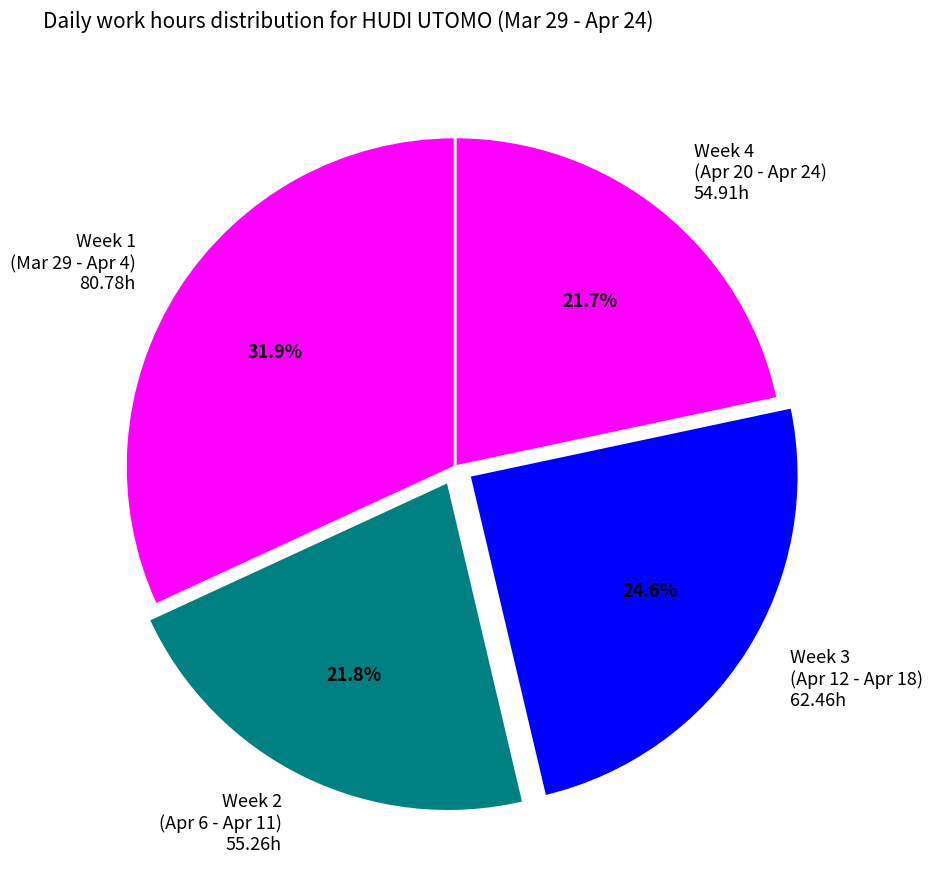

How much of the chart is everything except Week 3 (Apr 12 - Apr 18) 62.46h?

75.4%